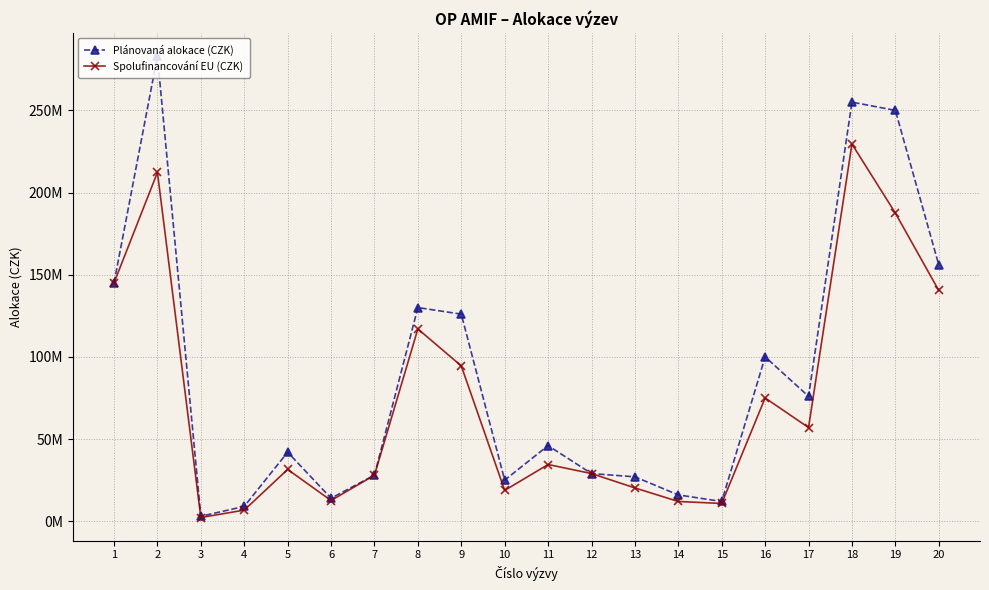

Reading right to left, transcribe all the data shown in this chart.

Plánovaná alokace (CZK): 156000000	250000000	255000000	76000000	100000000	12000000	16000000	27000000	29000000	46000000	25000000	126000000	130000000	28000000	14000000	42000000	9000000	3000000	283000000	145000000
Spolufinancování EU (CZK): 140400000	187500000	229500000	57000000	75000000	10800000	12000000	20250000	29000000	34500000	18750000	94500000	117000000	28000000	12600000	31500000	6750000	2250000	212250000	145000000